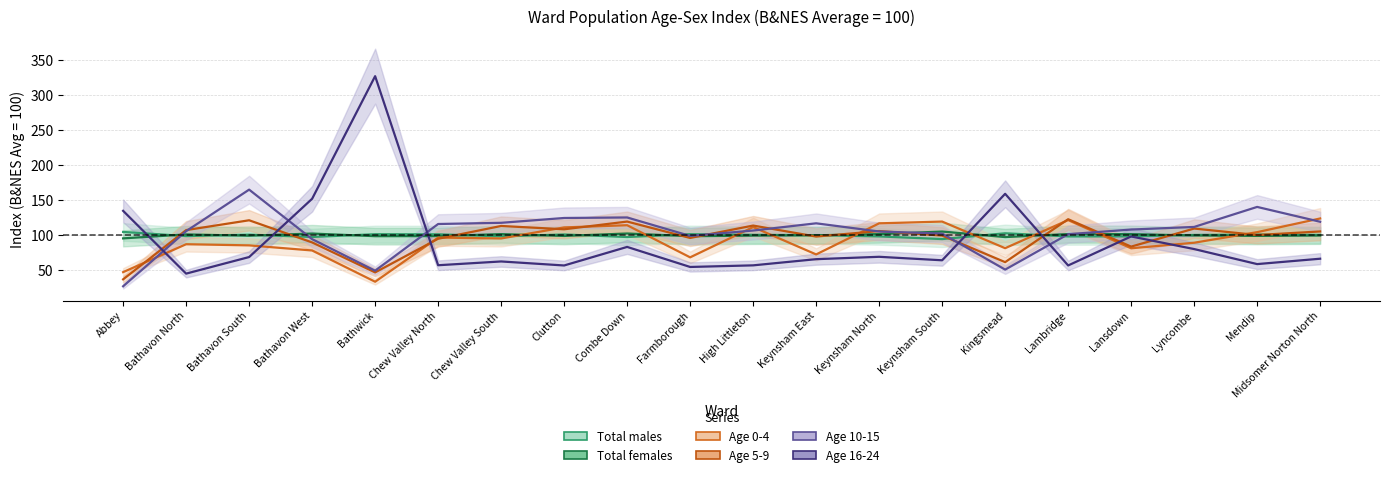

Does the chart display data point markers on the line(s)?

No